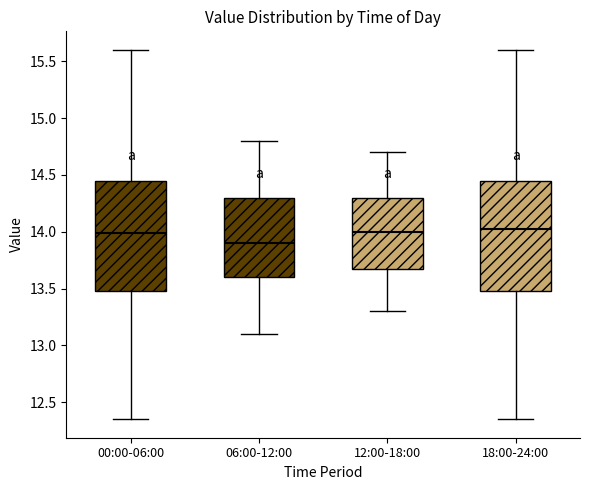

Where does the median line of the box for 06:00-12:00 sit on the y-axis? The values are not printed on the chart, so give them approximately, as read against the axis.

13.90